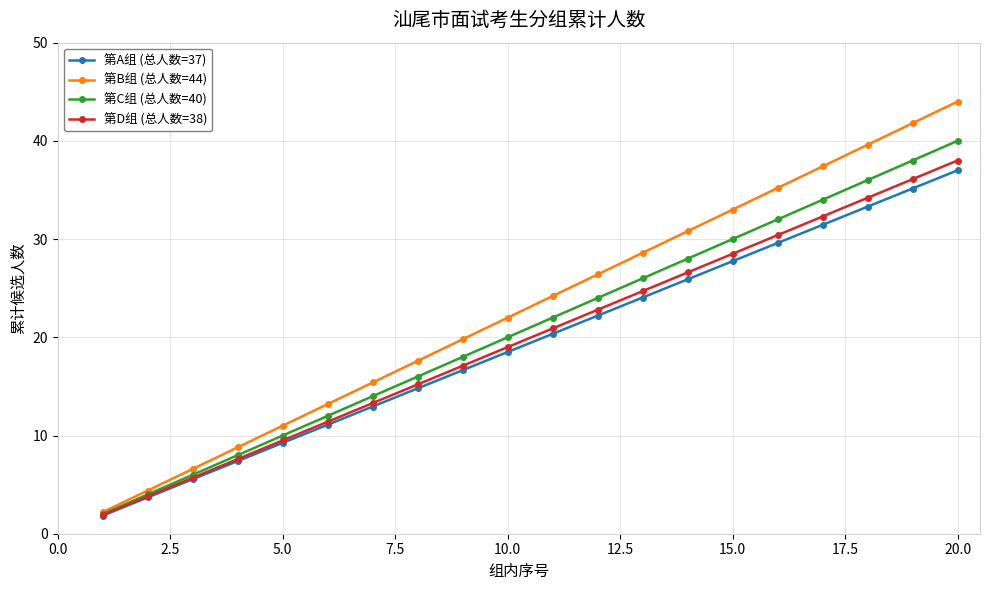

What is the value of the 第D组 (总人数=38) point at the 5th from the left?

9.5